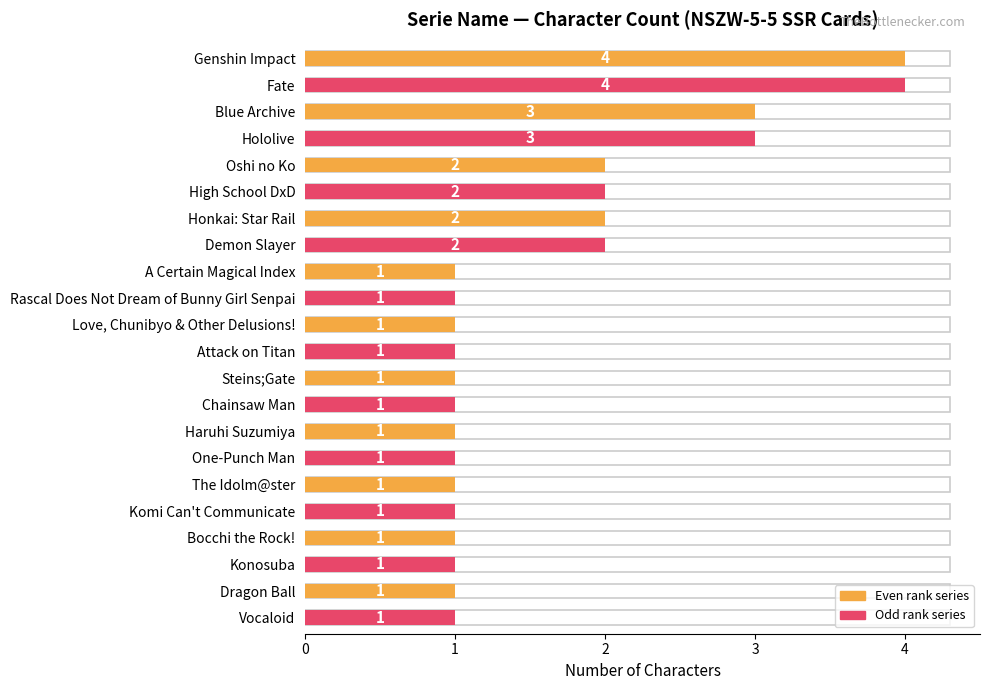

The chart shows a value of 3 at Oshi no Ko. True or false?

False